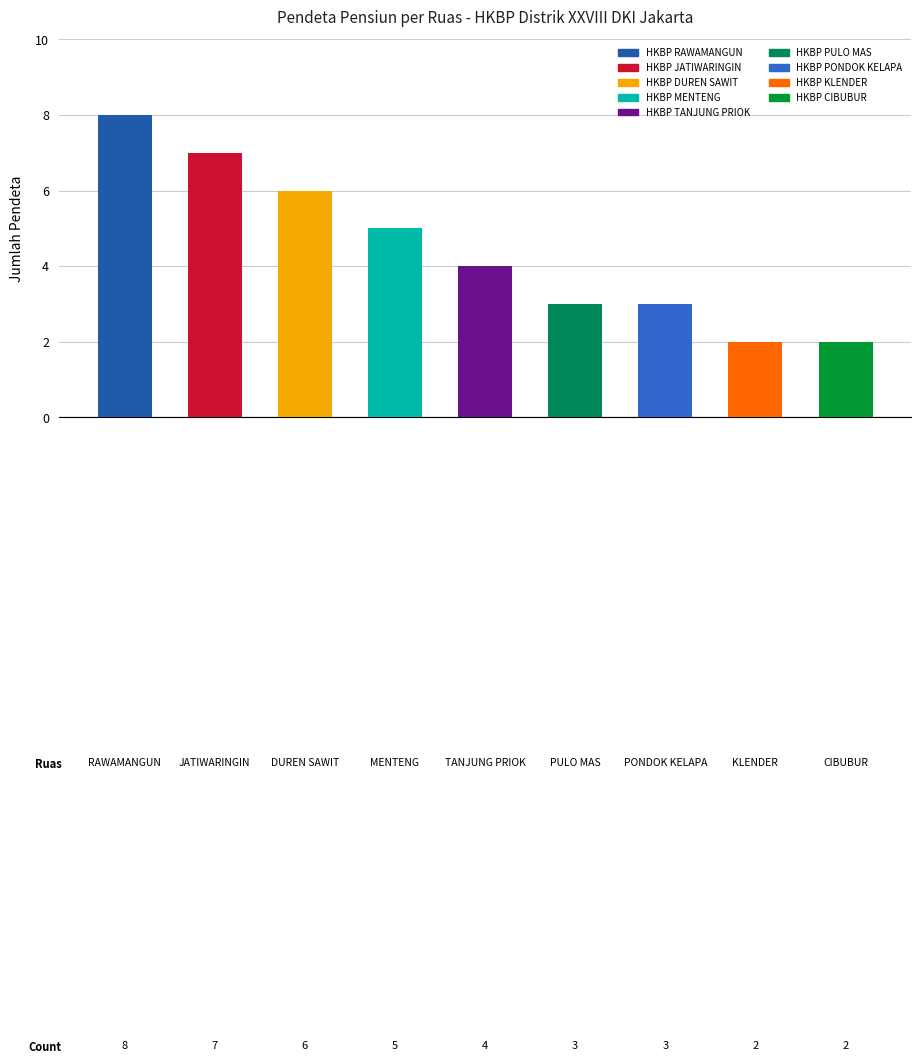

What is the maximum value shown in the chart?

8